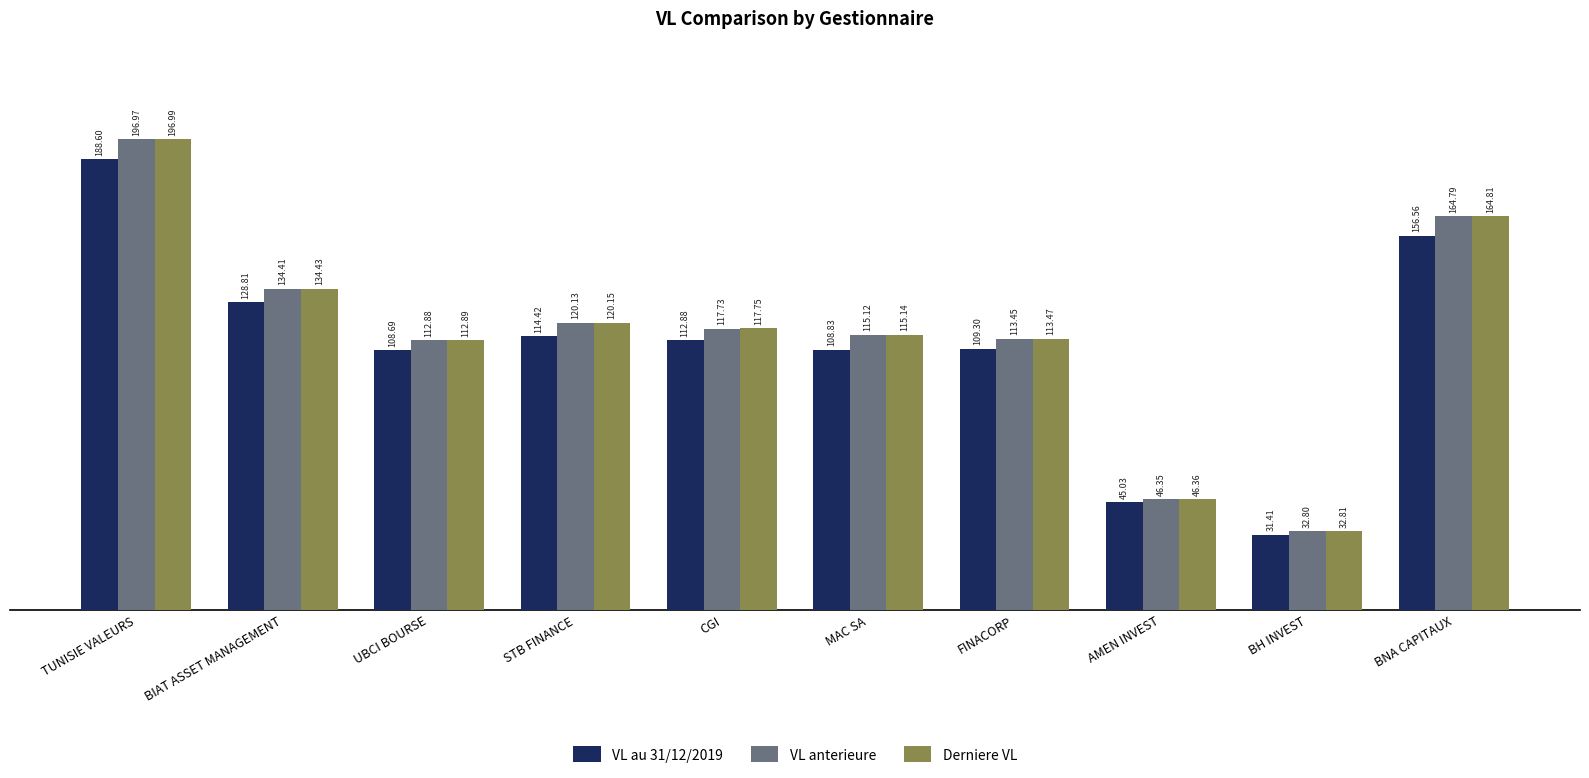

Where is VL anterieure nearest to the value 114?

FINACORP